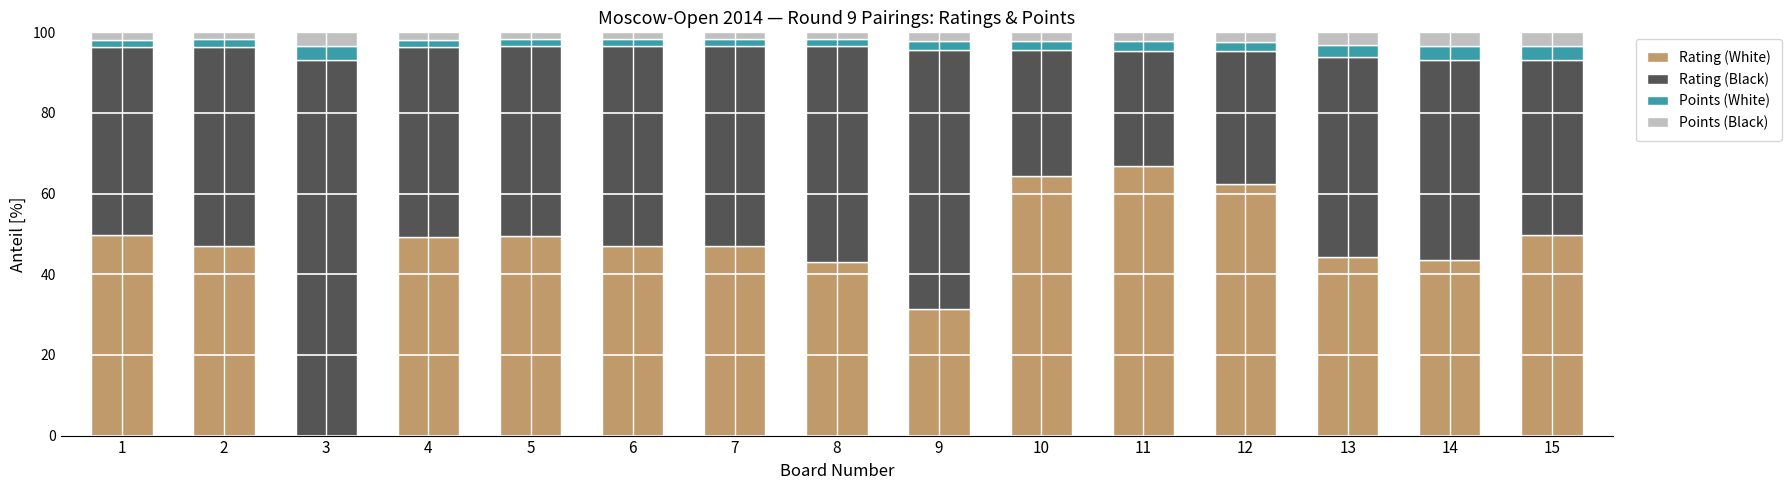

What is the sum of all Rating (White) values?

694.8